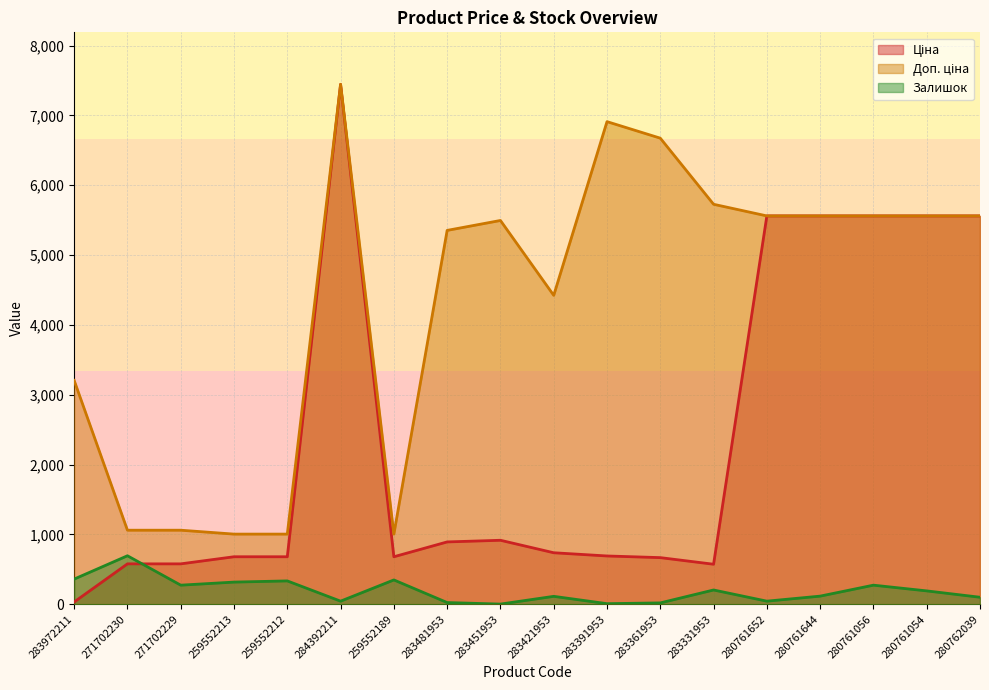

How many distinct data groups are displayed?

3